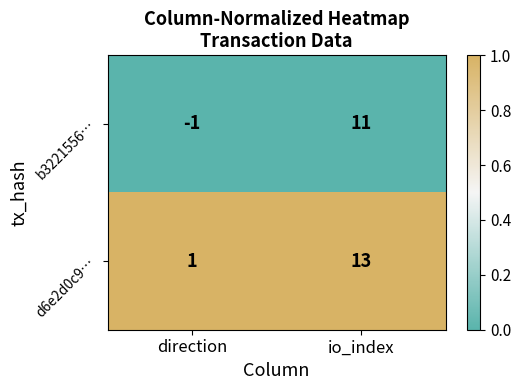

Reading right to left, what are all the values shown in this chart?

b3221556…: 11	-1
d6e2d0c9…: 13	1